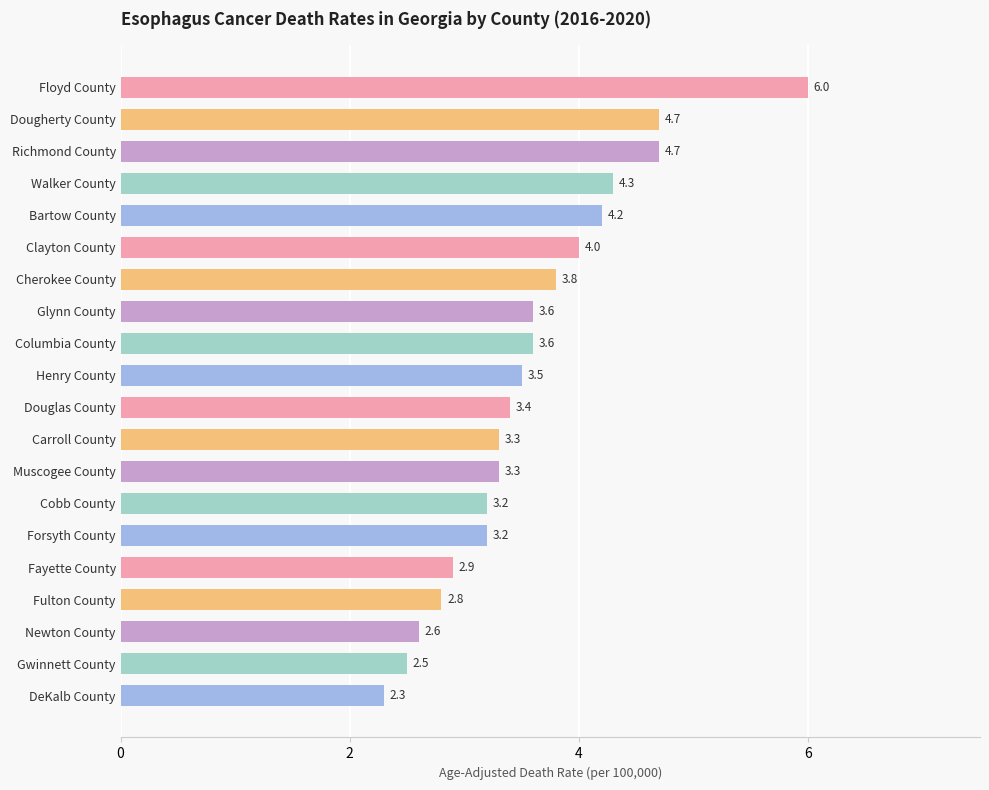

Approximately how many times larger is the value at Fulton County compared to Richmond County?

0.6